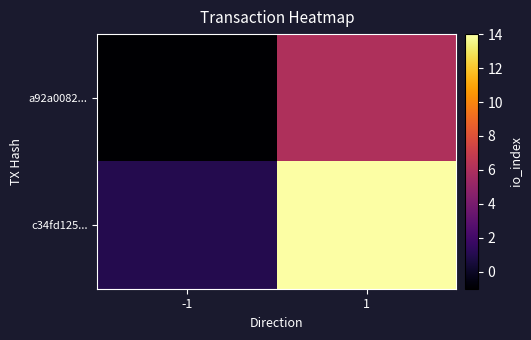

Which category has the lowest value across all series?

-1